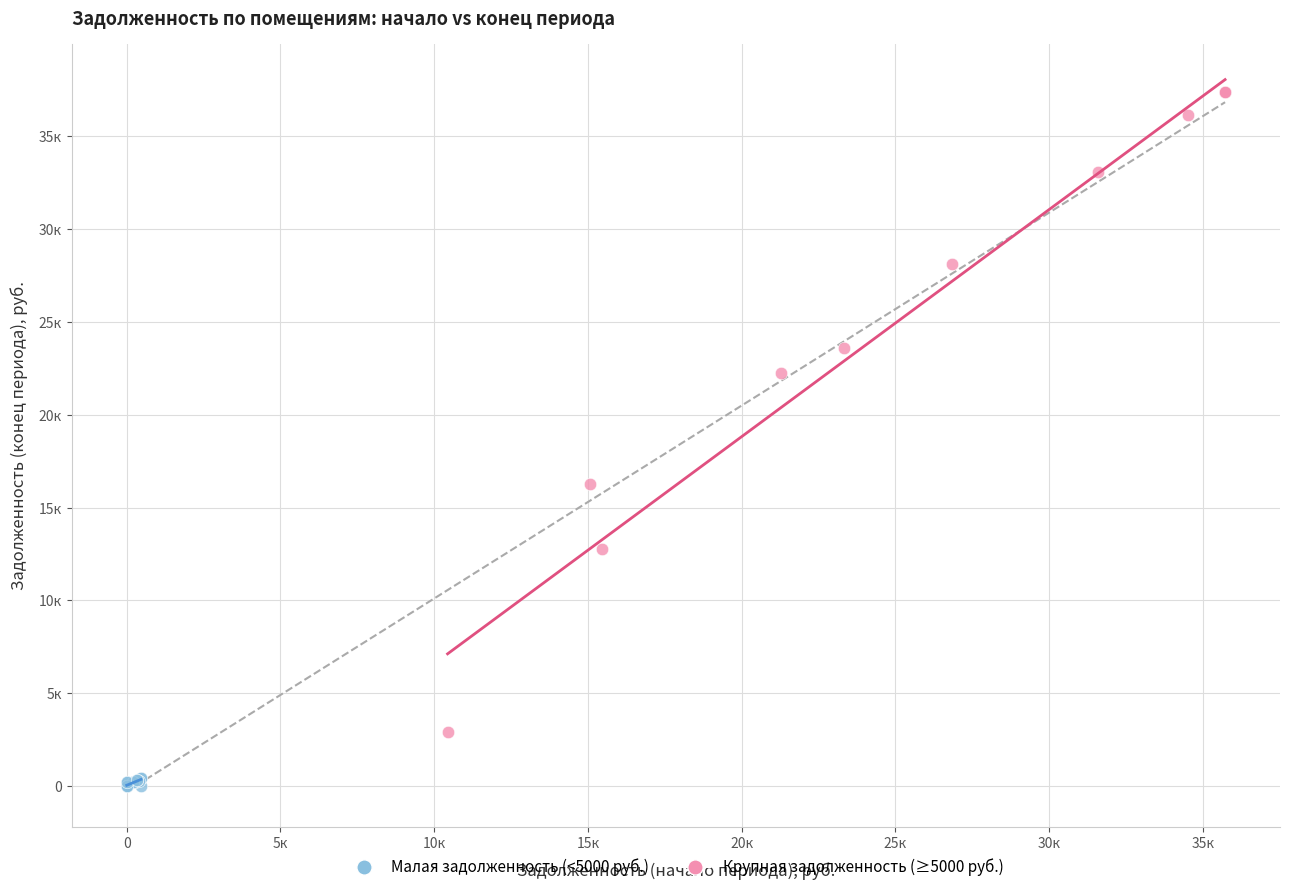

Which series contains the highest Y value?

Крупная задолженность (≥5000 руб.)